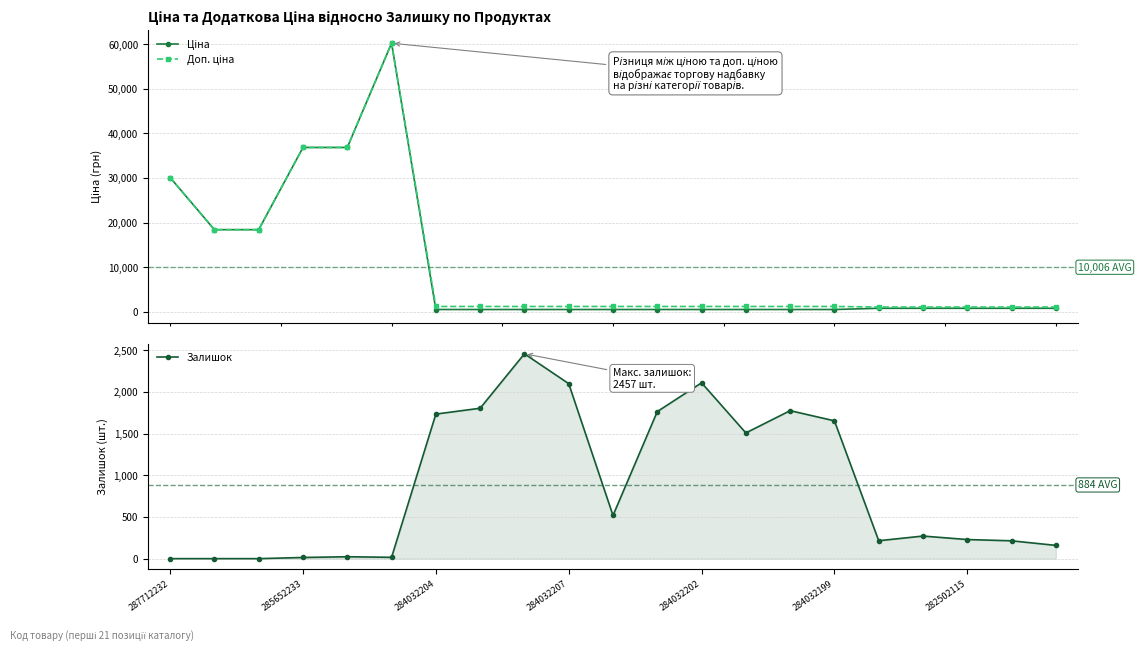

Read the Доп. ціна value at 287712232.

30102.8